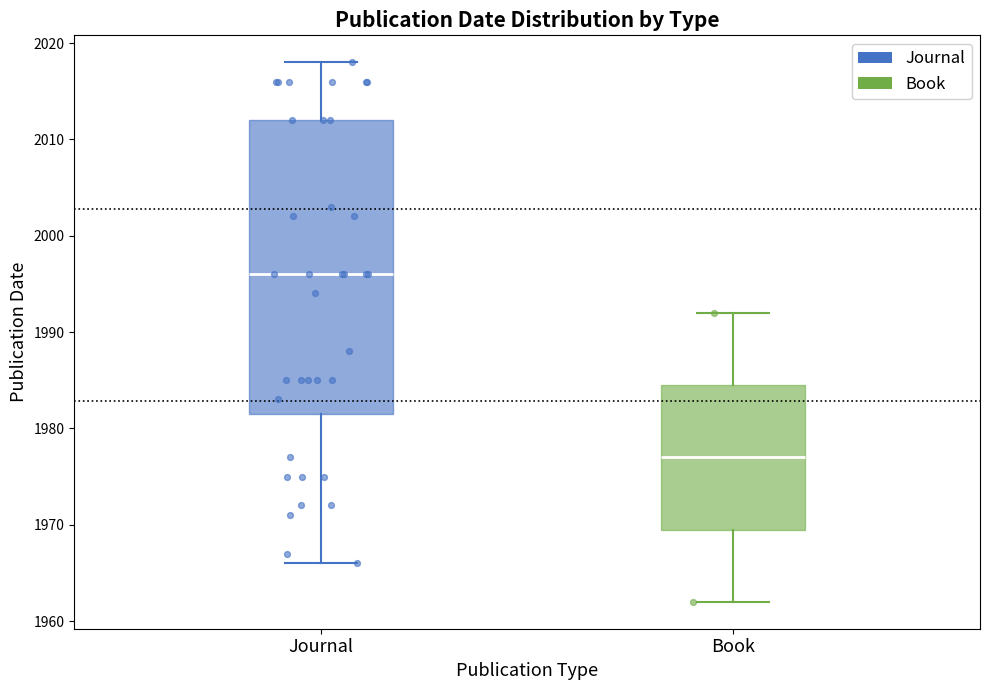

Reading left to right, transcribe this box plot: for each box, give where its median line is, the range the box spans, and where its two whiskers end, as read against the y-axis. The values are not printed on the chart, so give them approximately, as read against the axis.

Journal: median 1996, box 1982 to 2012, whiskers 1966 to 2018
Book: median 1977, box 1970 to 1985, whiskers 1962 to 1992